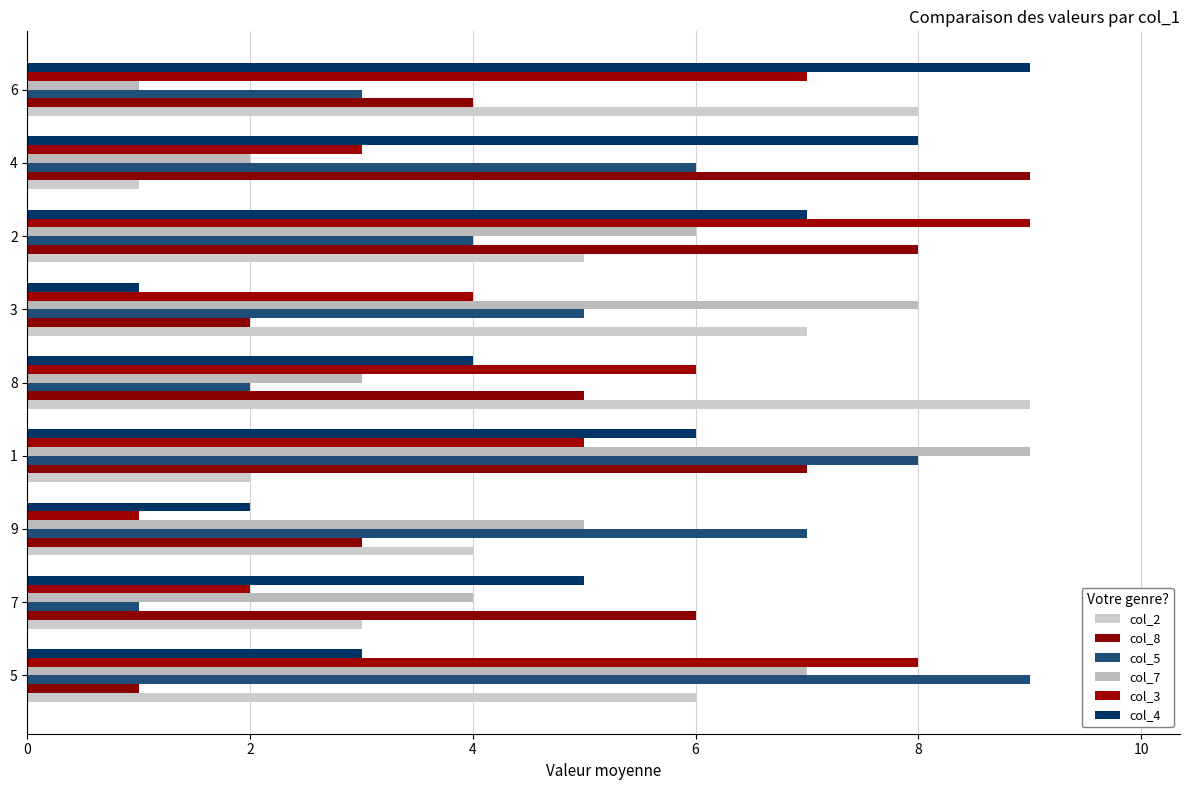

Rank the series at 8 from highest to lowest value.

col_2, col_3, col_8, col_4, col_7, col_5